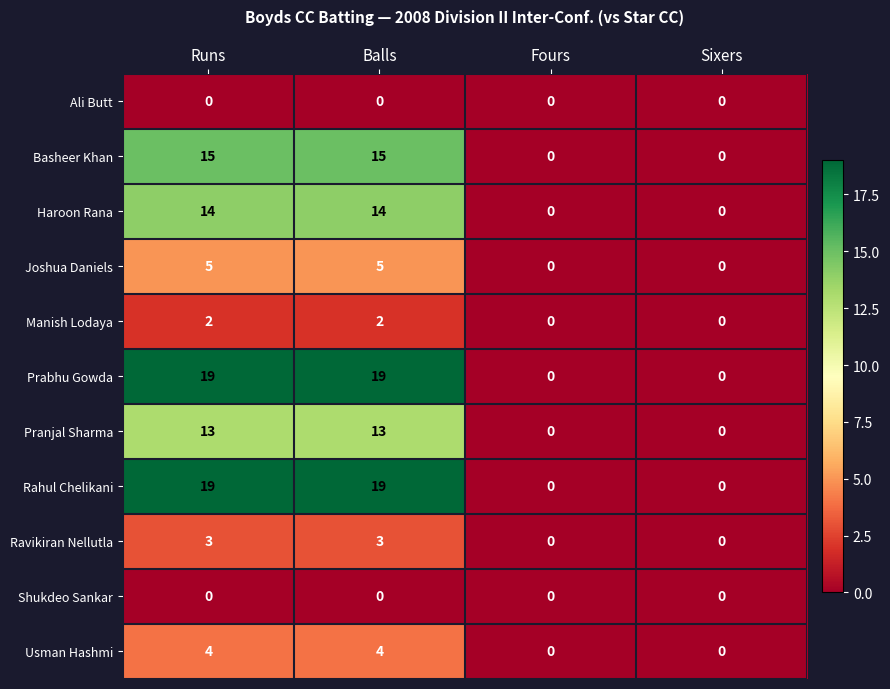

How many data points in Pranjal Sharma are less than 13?

2